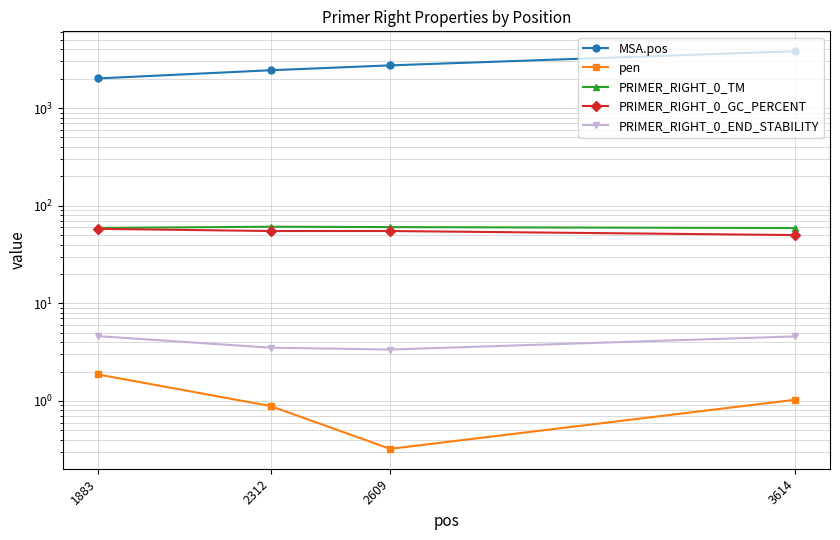

The PRIMER_RIGHT_0_TM series shows 85.1 at 2312. True or false?

False